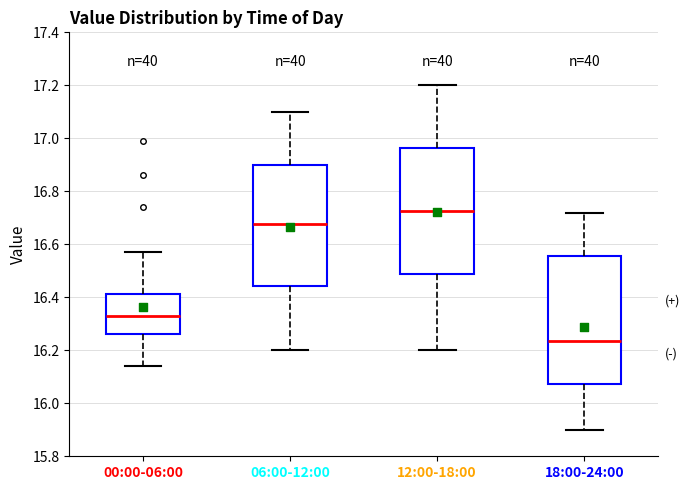

Reading left to right, transcribe this box plot: for each box, give where its median line is, the range the box spans, and where its two whiskers end, as read against the y-axis. The values are not printed on the chart, so give them approximately, as read against the axis.

00:00-06:00: median 16.34, box 16.26 to 16.42, whiskers 16.14 to 16.58
06:00-12:00: median 16.68, box 16.44 to 16.90, whiskers 16.20 to 17.10
12:00-18:00: median 16.72, box 16.48 to 16.96, whiskers 16.20 to 17.20
18:00-24:00: median 16.24, box 16.08 to 16.56, whiskers 15.90 to 16.72